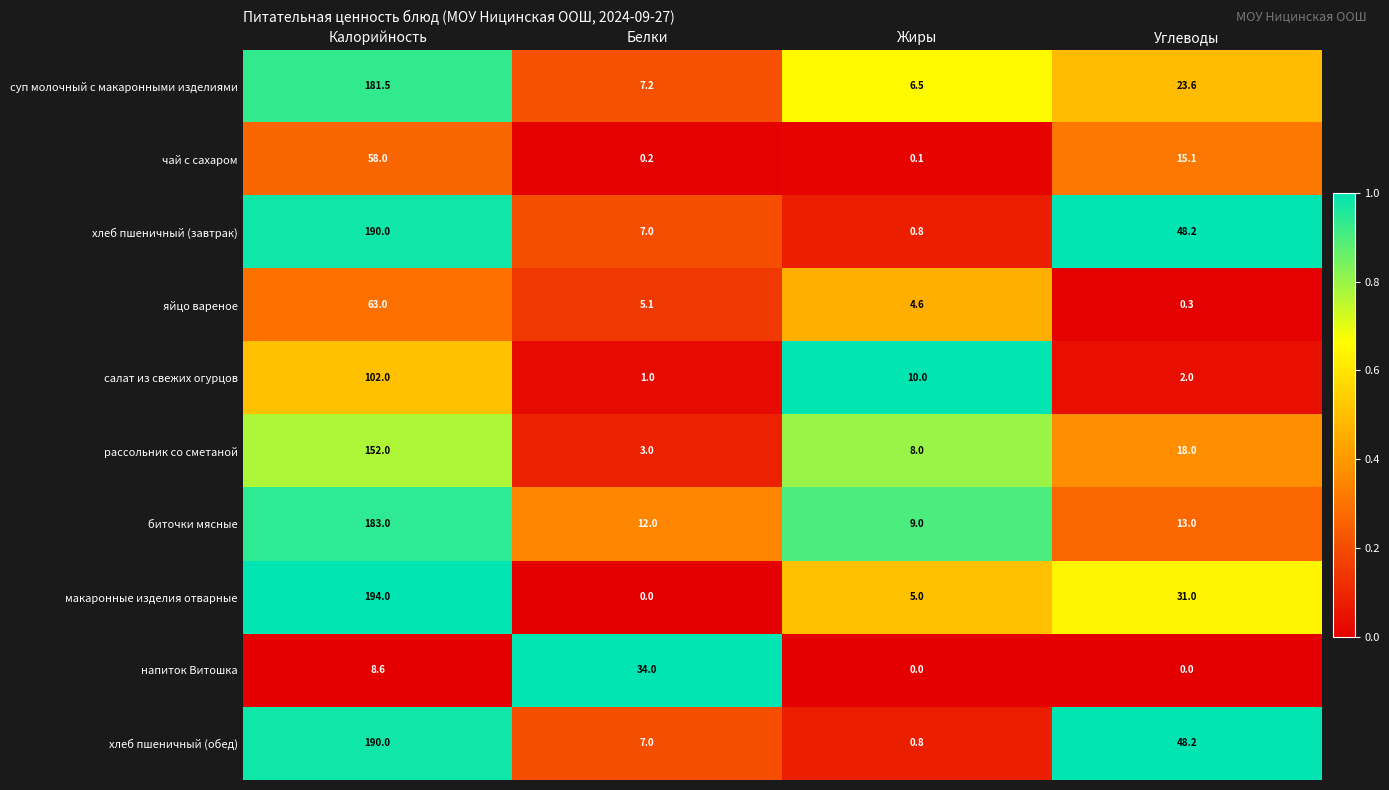

True or false: суп молочный с макаронными изделиями has a value of 275.5 at Калорийность.

False